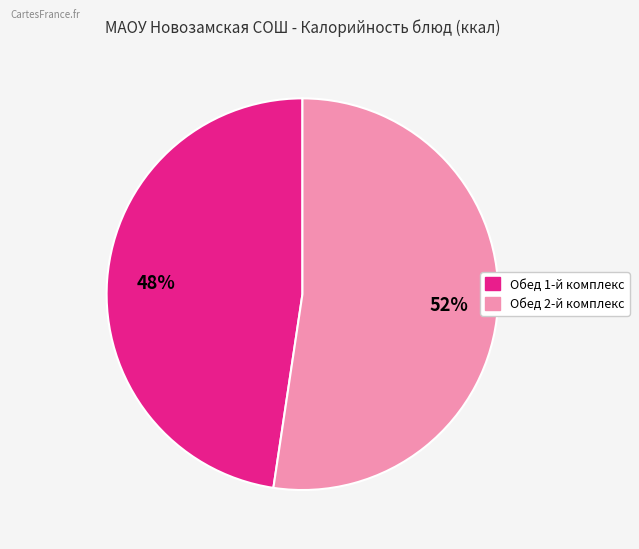

To the nearest percent, what is the average slice percentage?

50%